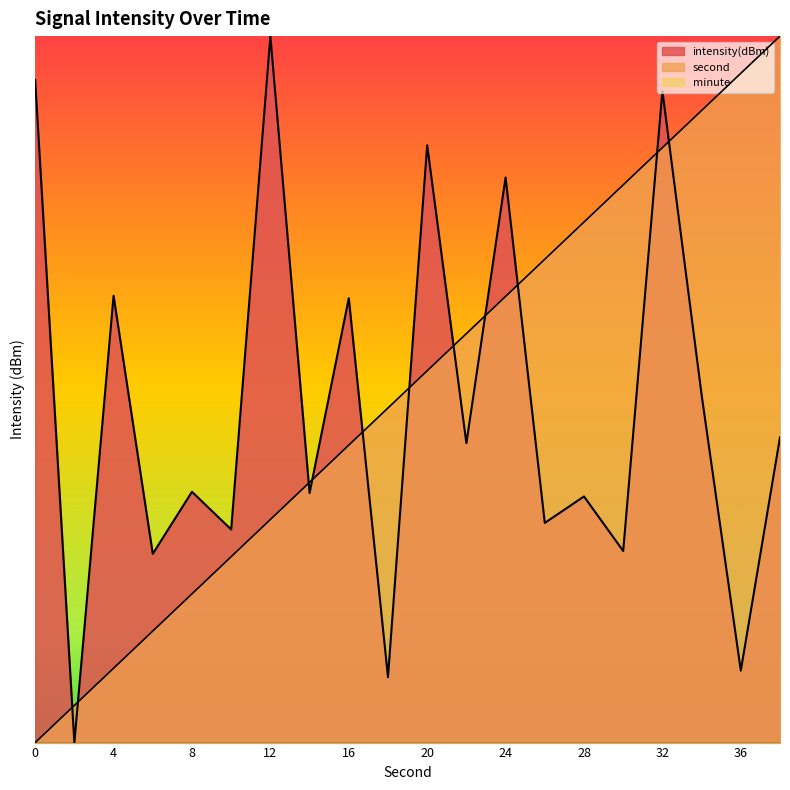

The second series shows 2.0 at 30. True or false?

False